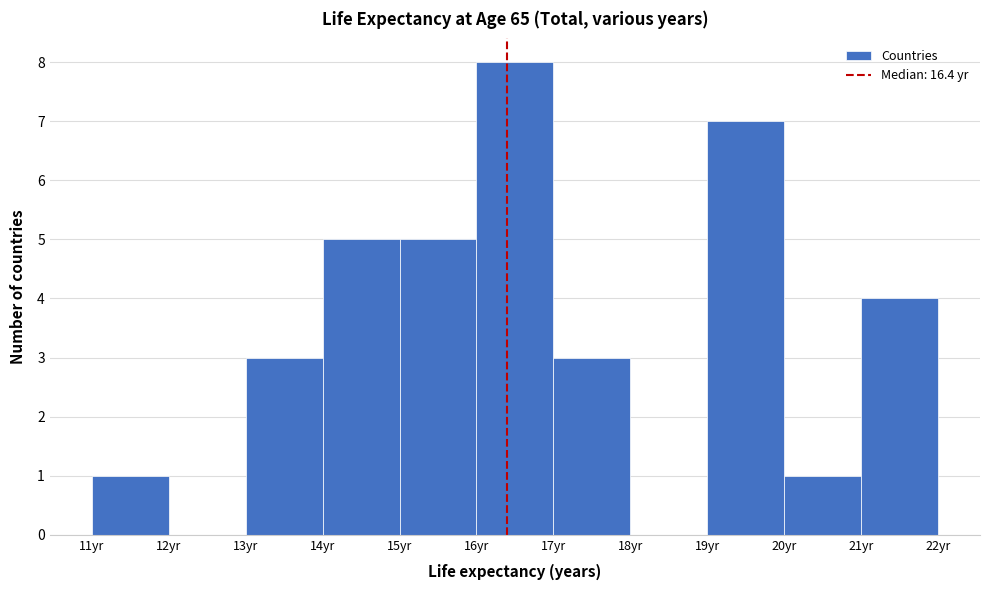

Reading left to right, transcribe this chart: for each bar, give the range it covers on the x-axis and its height. The values are not printed on the chart, so give them approximately, as read against the axis.

11 to 12: 1
12 to 13: 0
13 to 14: 3
14 to 15: 5
15 to 16: 5
16 to 17: 8
17 to 18: 3
18 to 19: 0
19 to 20: 7
20 to 21: 1
21 to 22: 4